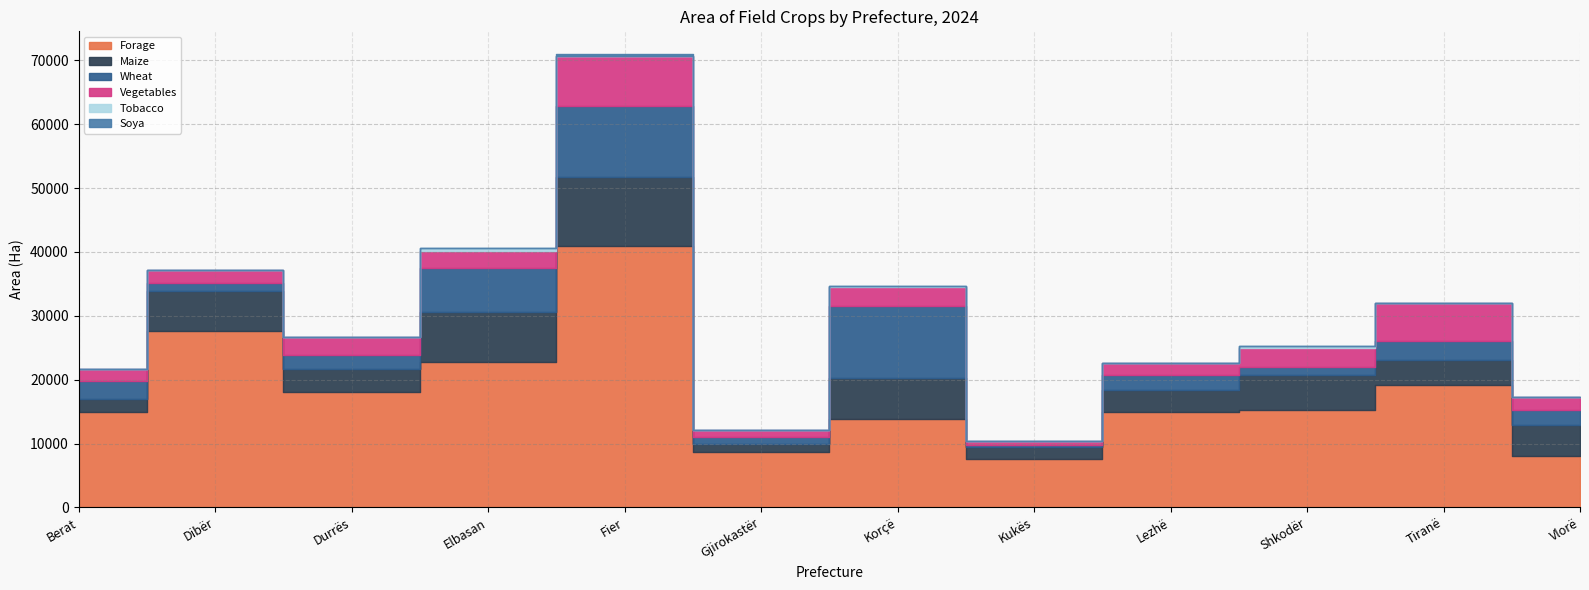

What is the average value of the Tobacco series?

75.6